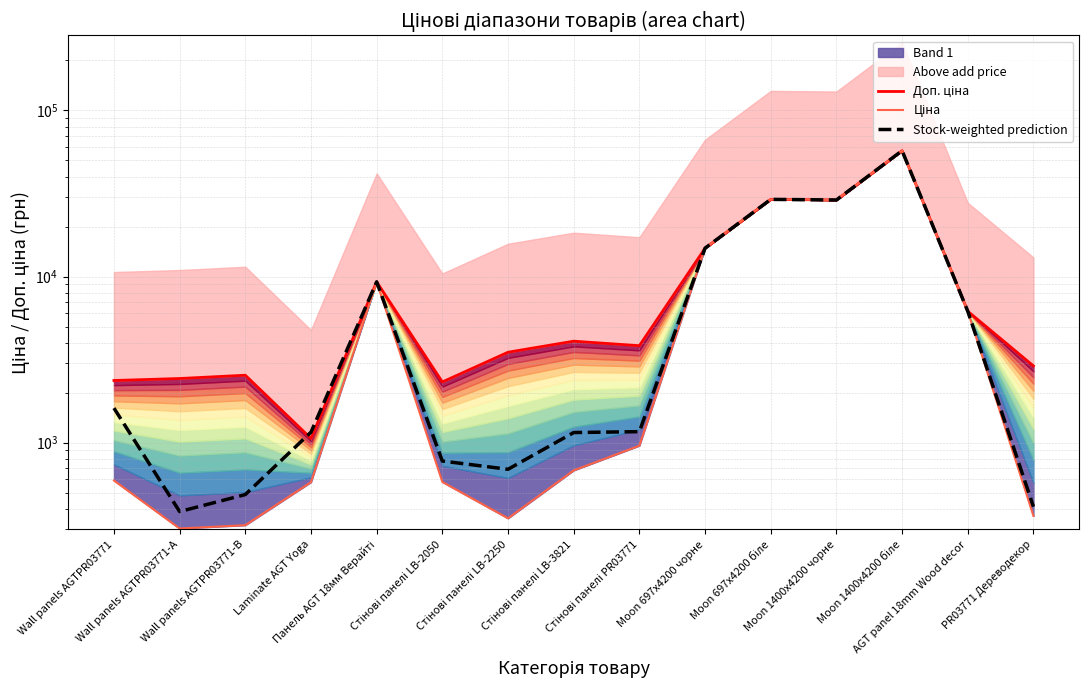

What is the label of the 14th point from the left?

AGT panel 18mm Wood decor